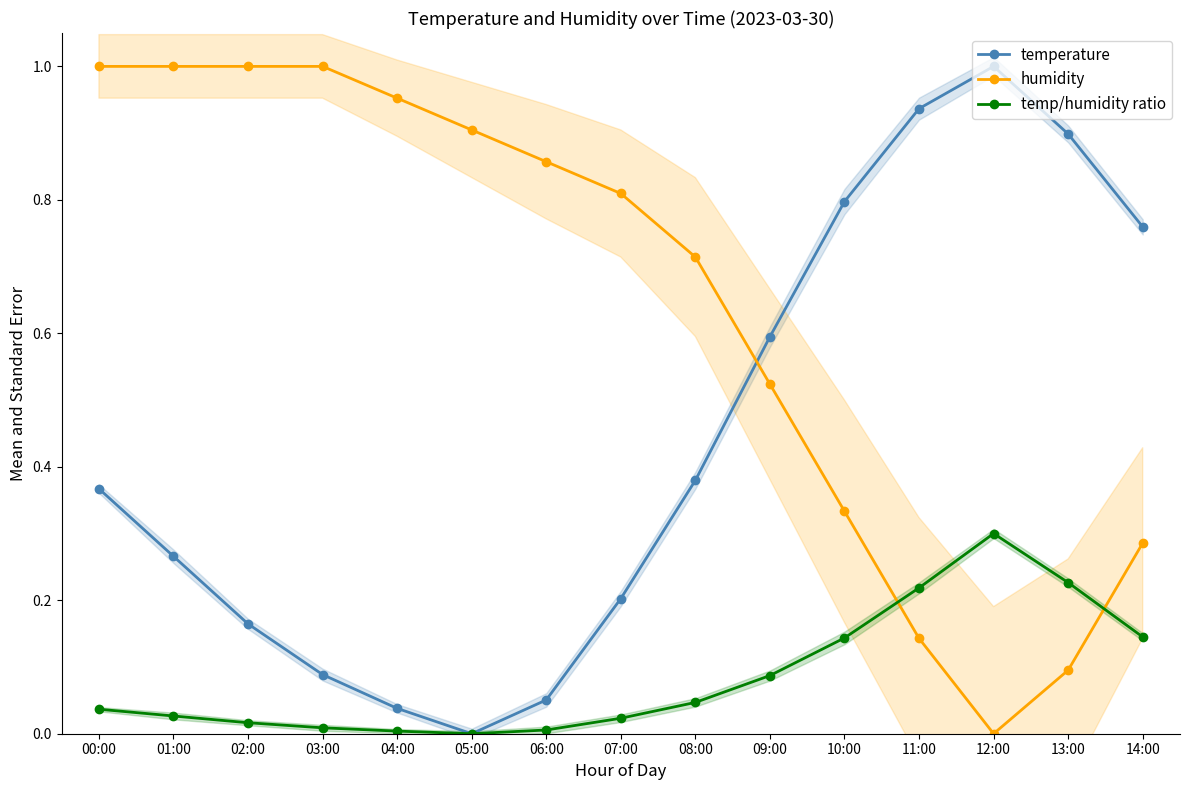

Reading left to right, what are all the values shown in this chart?

temperature: 00:00=0.4	01:00=0.3	02:00=0.2	03:00=0.1	04:00=0.0	05:00=0.0	06:00=0.1	07:00=0.2	08:00=0.4	09:00=0.6	10:00=0.8	11:00=0.9	12:00=1.0	13:00=0.9	14:00=0.8
humidity: 00:00=1.0	01:00=1.0	02:00=1.0	03:00=1.0	04:00=1.0	05:00=0.9	06:00=0.9	07:00=0.8	08:00=0.7	09:00=0.5	10:00=0.3	11:00=0.1	12:00=0.0	13:00=0.1	14:00=0.3
temp/humidity ratio: 00:00=0.0	01:00=0.0	02:00=0.0	03:00=0.0	04:00=0.0	05:00=0.0	06:00=0.0	07:00=0.0	08:00=0.0	09:00=0.1	10:00=0.1	11:00=0.2	12:00=0.3	13:00=0.2	14:00=0.1